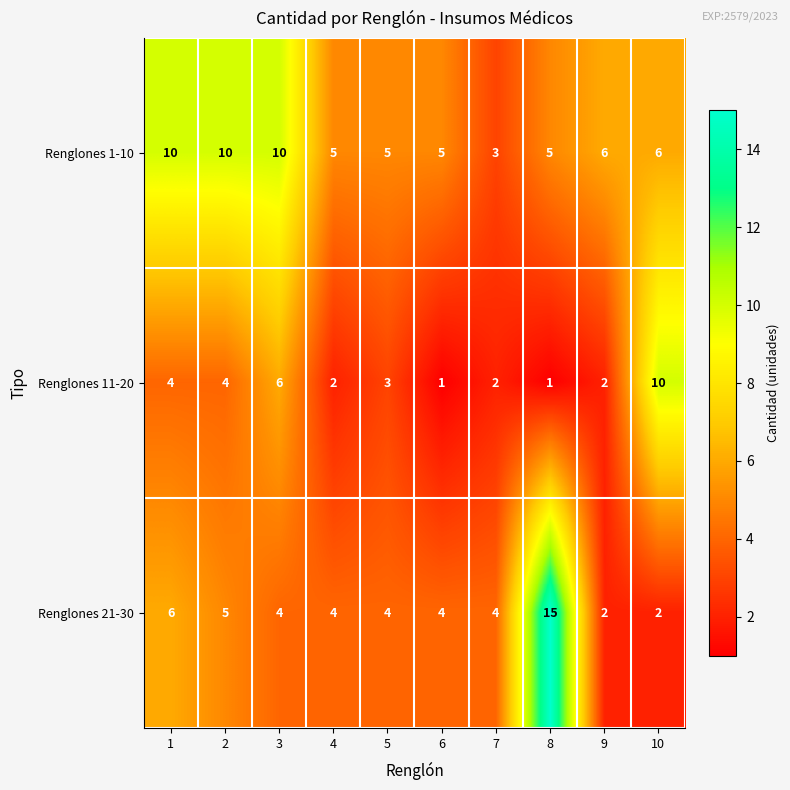

What is the sum of all Renglones 1-10 values?

65